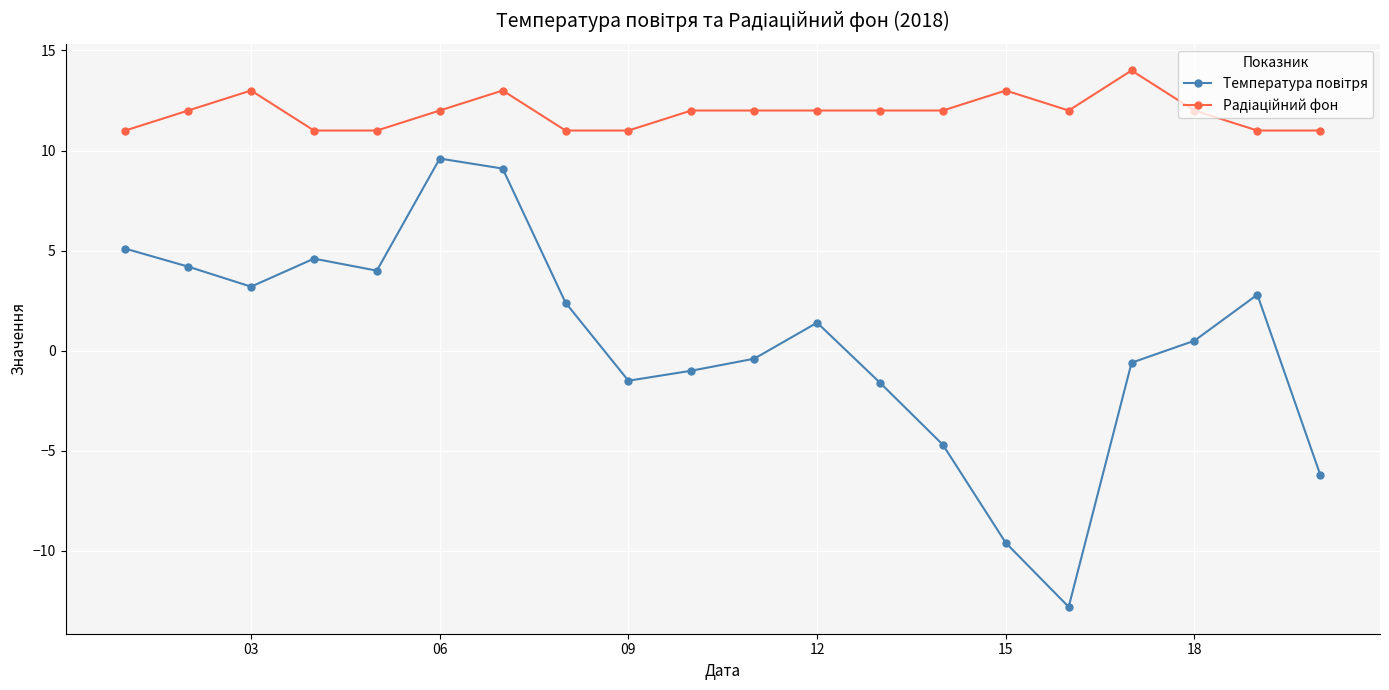

How many lines are shown in the chart?

2